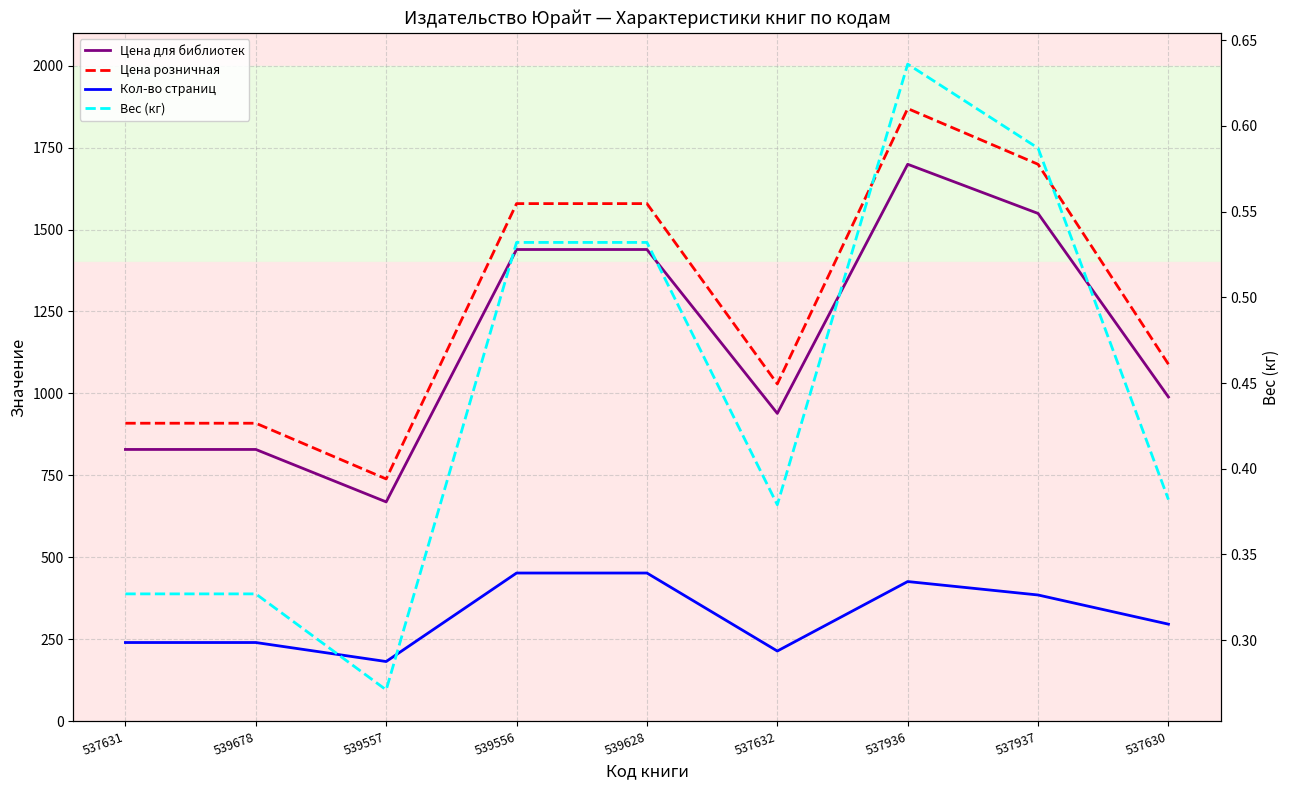

Reading left to right, transcribe all the data shown in this chart.

Цена для библиотек: 829.0	829.0	669.0	1439.0	1439.0	939.0	1699.0	1549.0	989.0
Цена розничная: 909.0	909.0	739.0	1579.0	1579.0	1029.0	1869.0	1699.0	1089.0
Кол-во страниц: 240.0	240.0	182.0	452.0	452.0	214.0	426.0	385.0	296.0
Вес (кг): 0.3	0.3	0.3	0.5	0.5	0.4	0.6	0.6	0.4